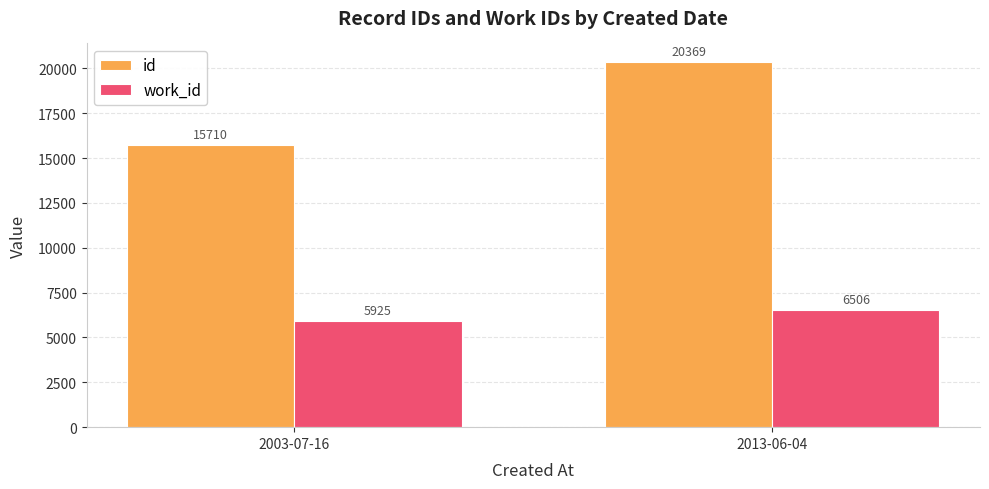

The work_id series shows 6506 at 2013-06-04. True or false?

True